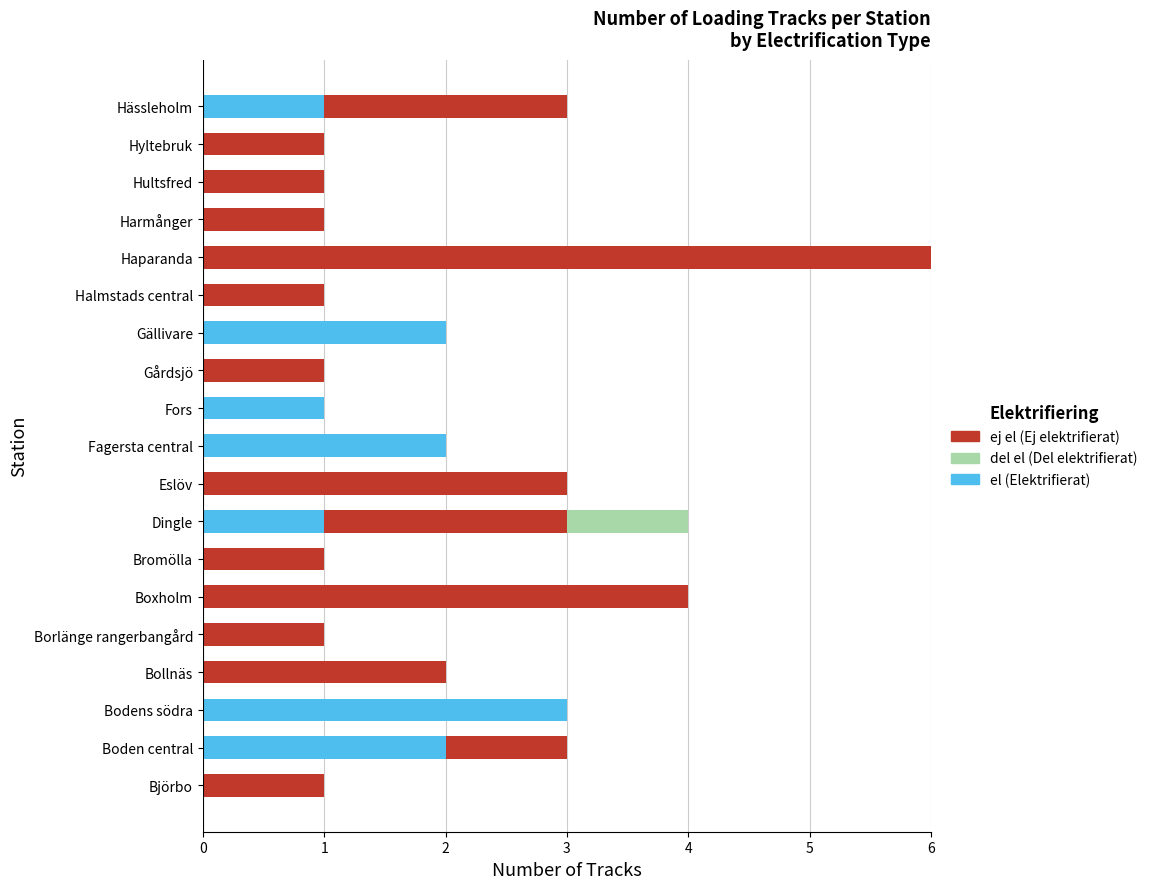

At which category is the sum across all series the highest?

Haparanda